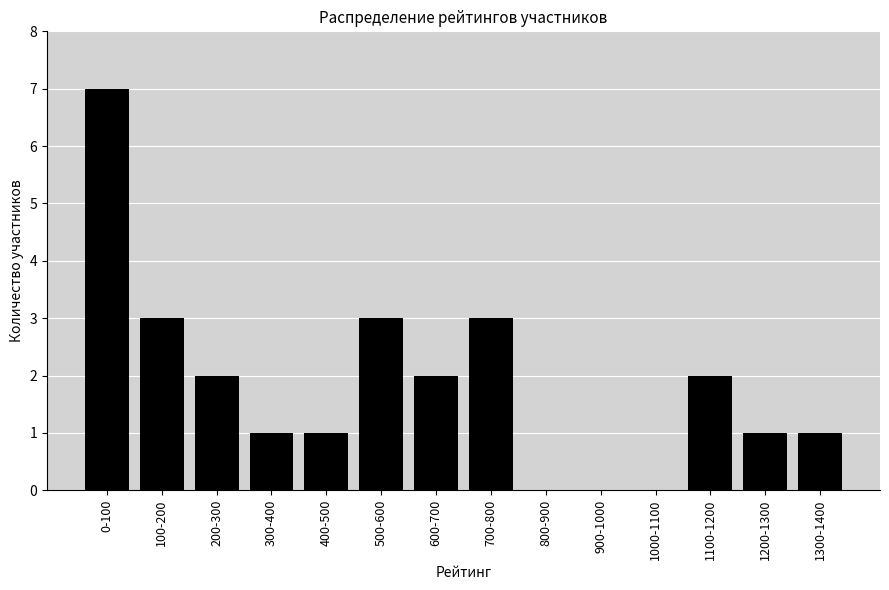

Reading left to right, extract all data points from this chart.

0-100=7	100-200=3	200-300=2	300-400=1	400-500=1	500-600=3	600-700=2	700-800=3	800-900=0	900-1000=0	1000-1100=0	1100-1200=2	1200-1300=1	1300-1400=1